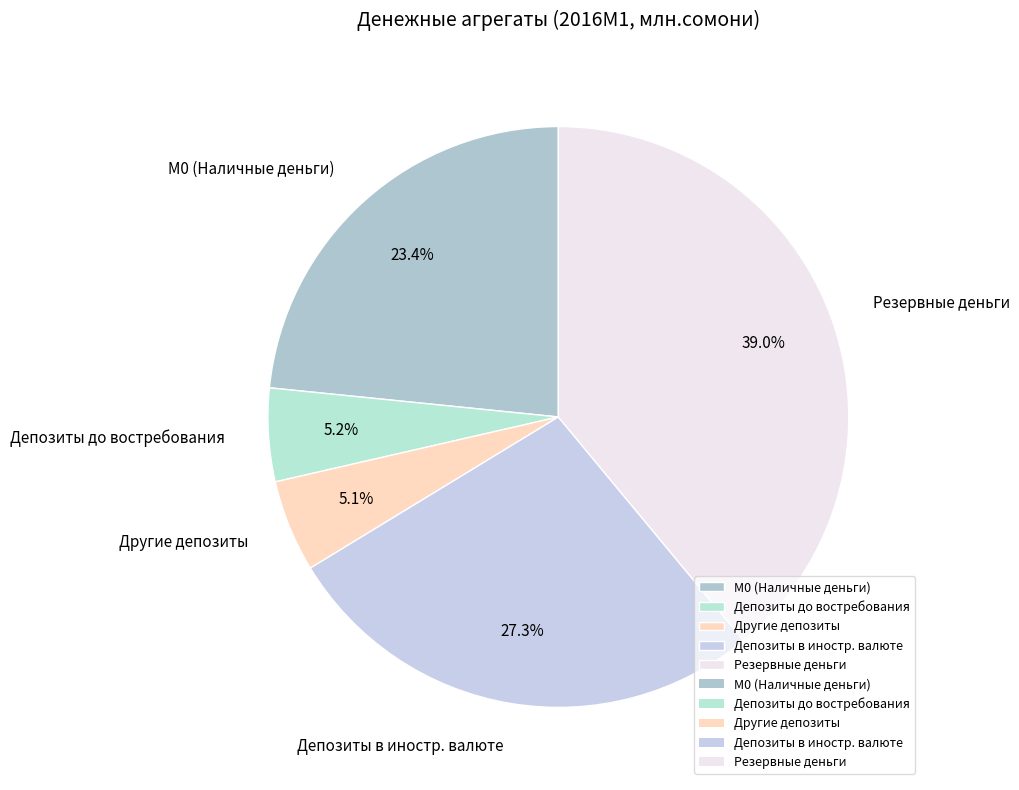

What percentage is NOT represented by М0 (Наличные деньги)?

76.6%